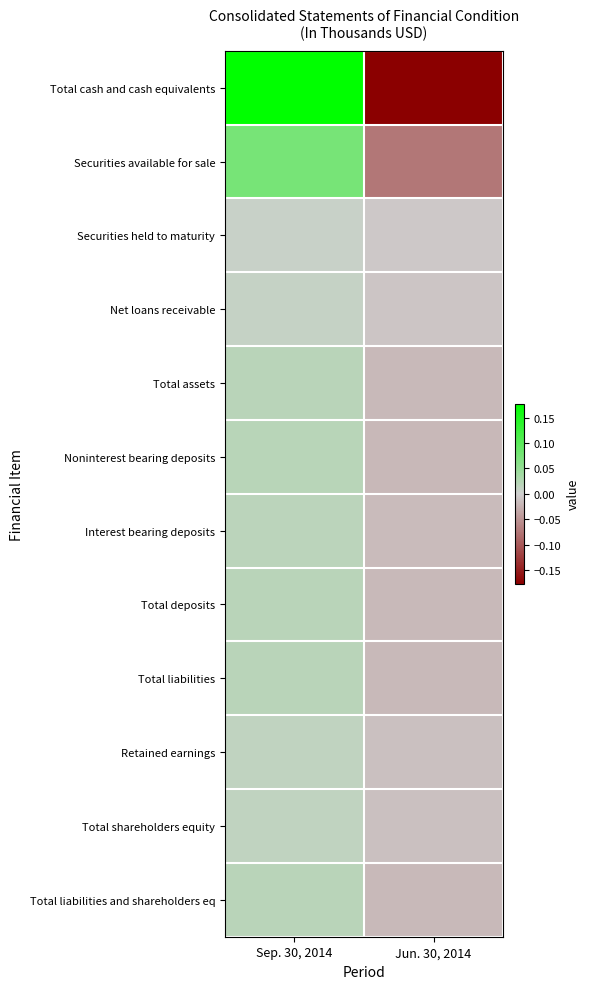

What is the total value across all series at Jun. 30, 2014?

-0.4